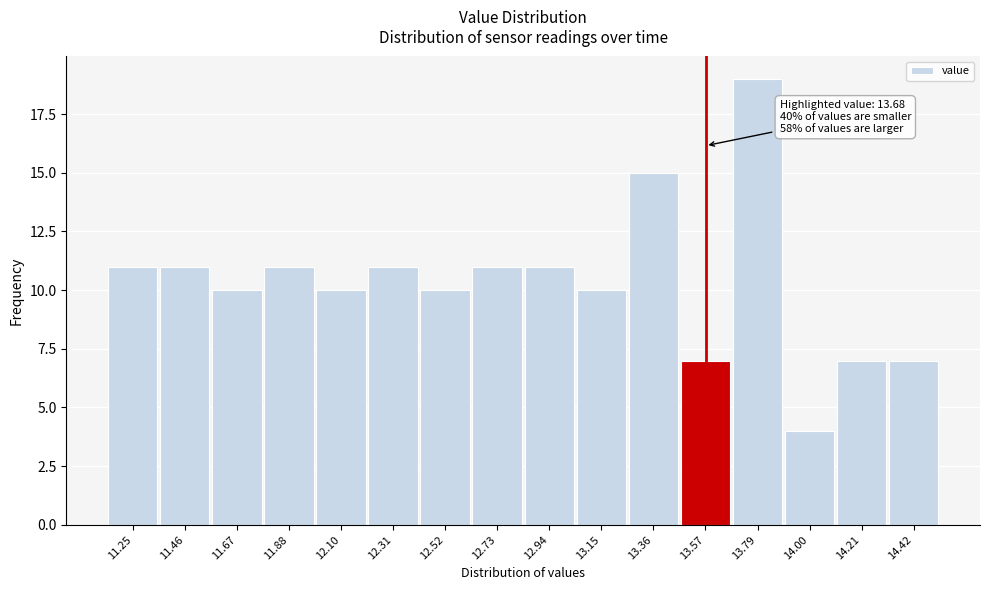

Reading left to right, extract all data points from this chart.

11.25=11	11.46=11	11.67=10	11.88=11	12.10=10	12.31=11	12.52=10	12.73=11	12.94=11	13.15=10	13.36=15	13.57=7	13.79=19	14.00=4	14.21=7	14.42=7